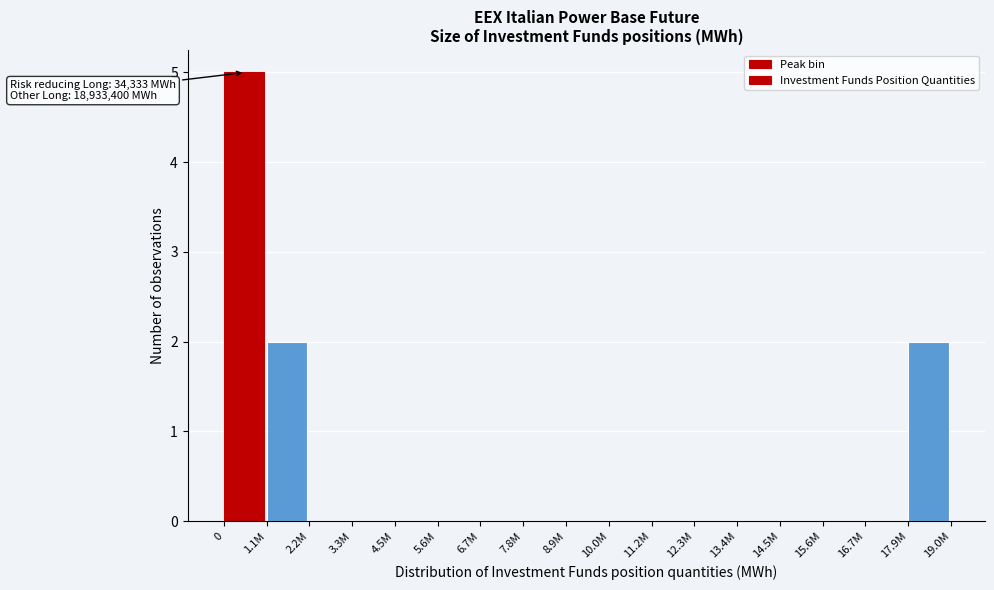

Reading left to right, list all the values displayed in this chart.

0=5	1.1M=2	2.2M=0	3.3M=0	4.5M=0	5.6M=0	6.7M=0	7.8M=0	8.9M=0	10.0M=0	11.2M=0	12.3M=0	13.4M=0	14.5M=0	15.6M=0	16.7M=0	17.9M=2